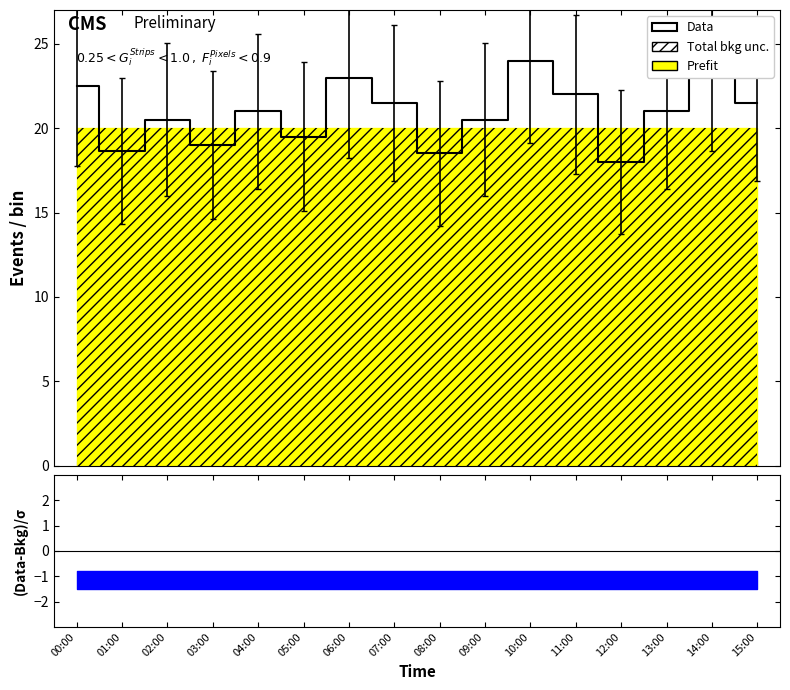

How many interior local peaks (higher than both neighbors) does the data have?

5